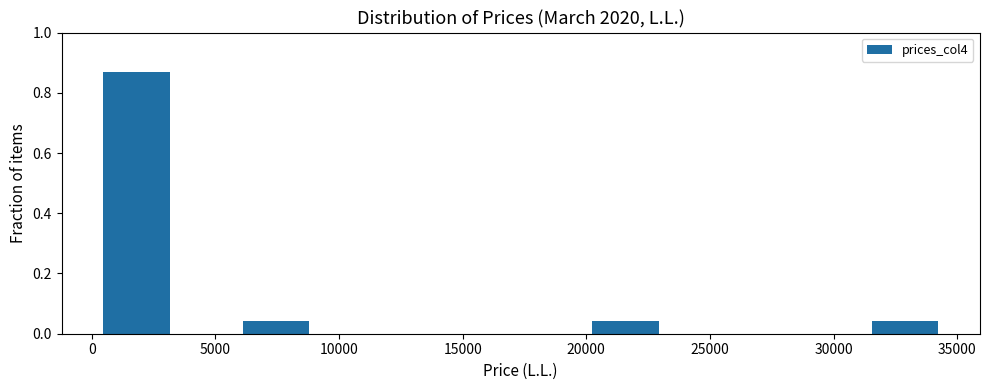

Reading left to right, transcribe this chart: for each bar, give the range it covers on the x-axis and its height. Neither the bar edges nor the heights are printed on the chart, so give them approximately, as read against the axes.

500 to 3500: 0.86
3500 to 6000: 0
6000 to 9000: 0.04
9000 to 12000: 0
12000 to 14500: 0
14500 to 17500: 0
17500 to 20000: 0
20000 to 23000: 0.04
23000 to 26000: 0
26000 to 28500: 0
28500 to 31500: 0
31500 to 34500: 0.04